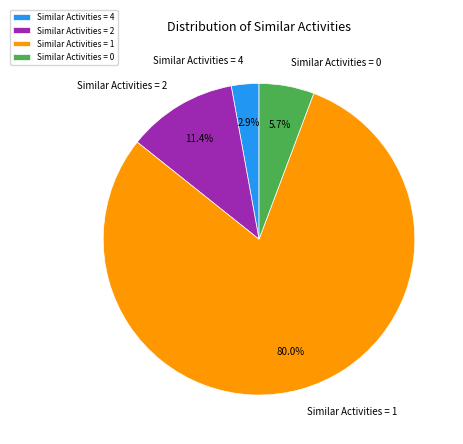

Between Similar Activities = 0 and Similar Activities = 4, which is larger?

Similar Activities = 0